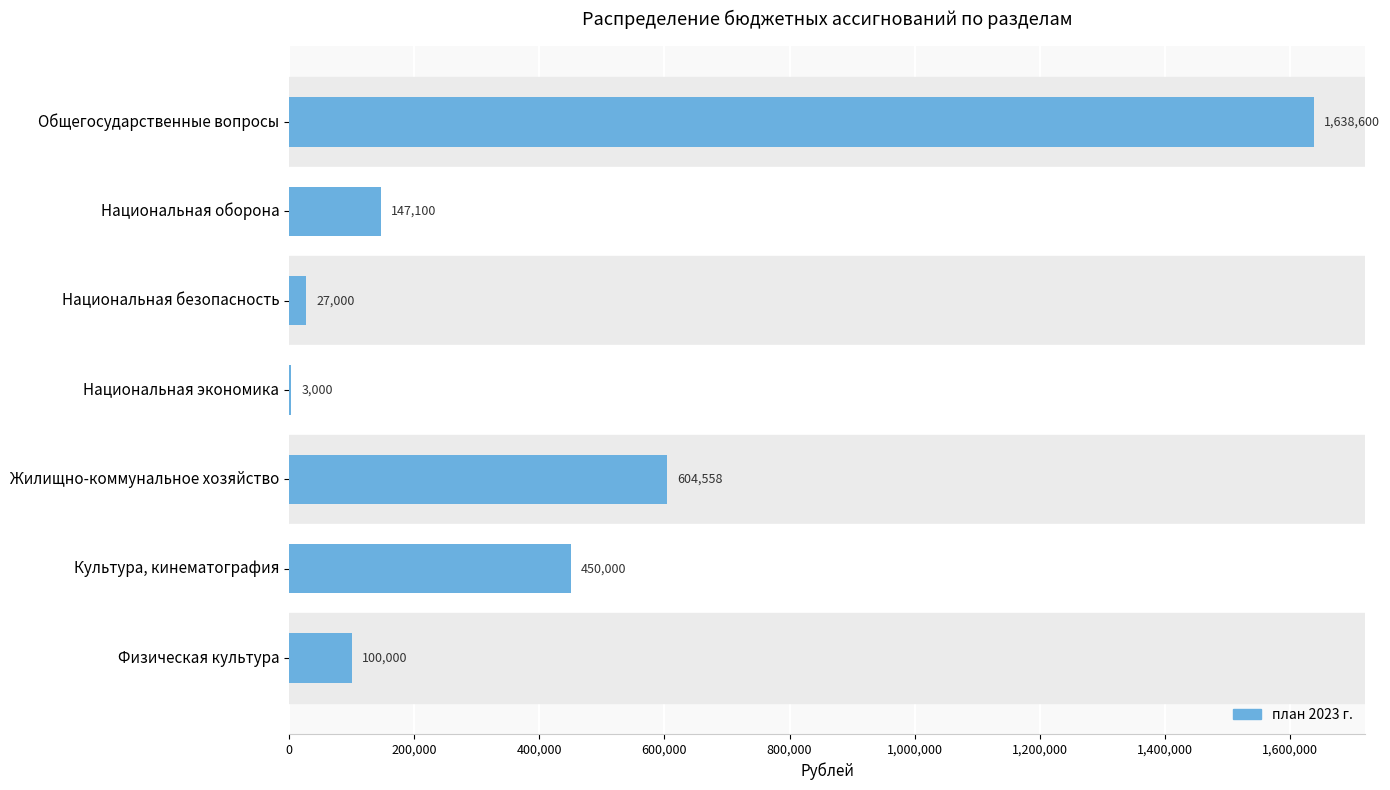

How many data points does each series have?

7